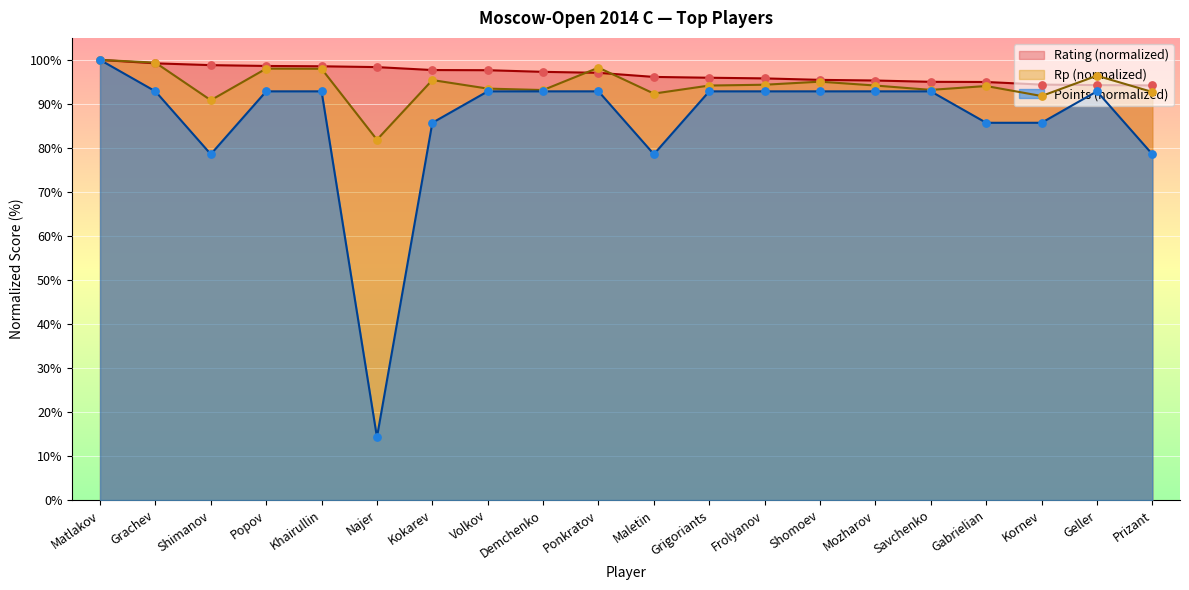

Which series reaches the maximum Y coordinate?

Rating